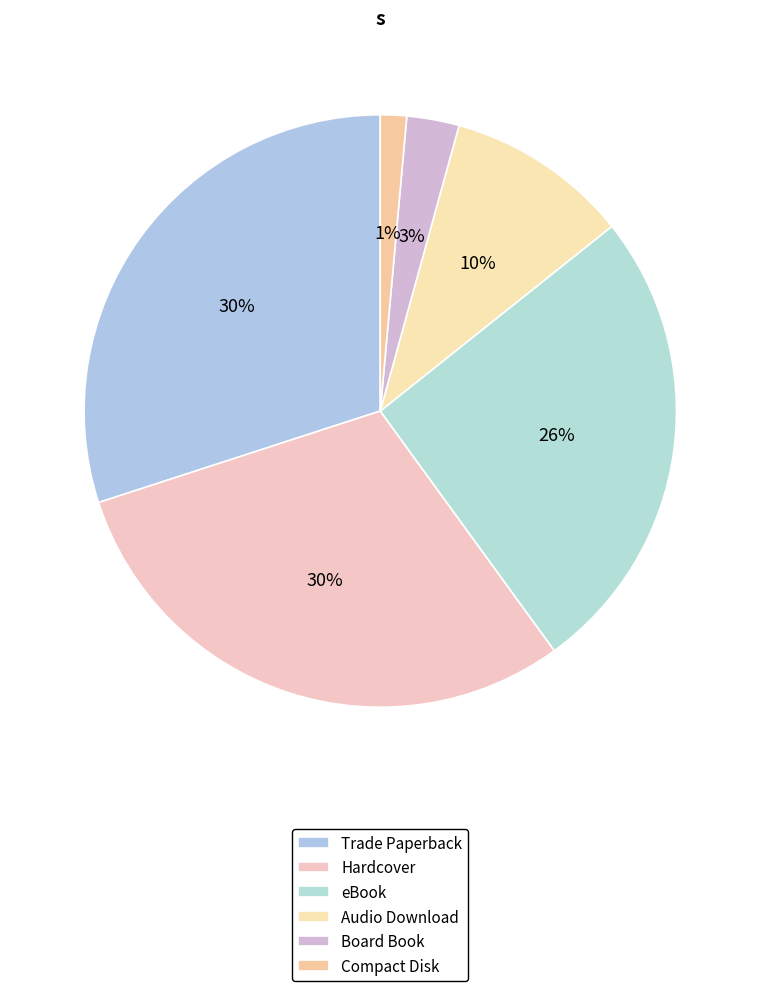

Which has a higher value, Trade Paperback or Hardcover?

Trade Paperback